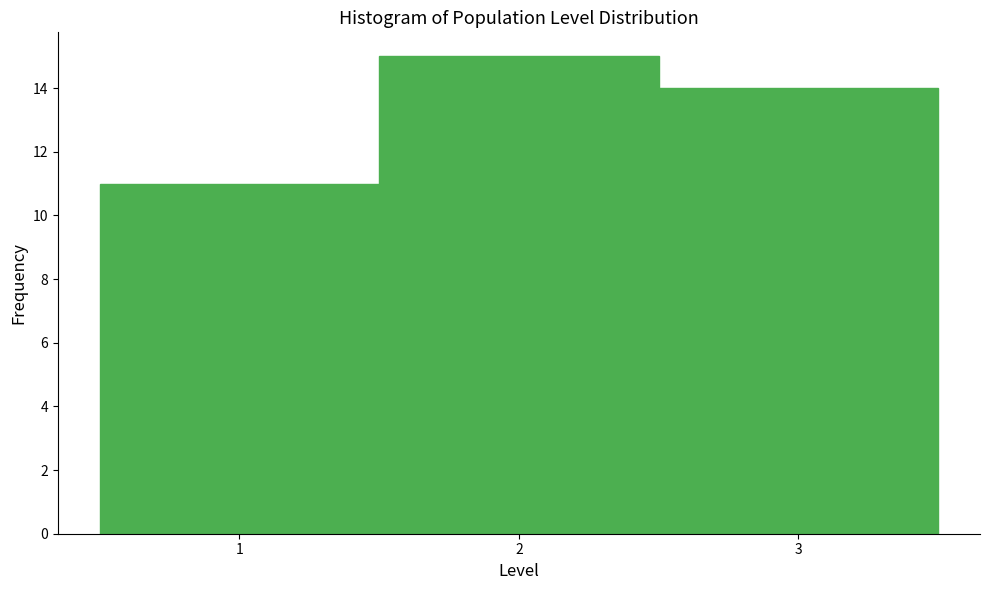

Reading left to right, list every bar in this chart as the range it spans on the x-axis followed by its height. The values are not printed on the chart, so give them approximately, as read against the axis.

0.5 to 1.5: 11
1.5 to 2.5: 15
2.5 to 3.5: 14